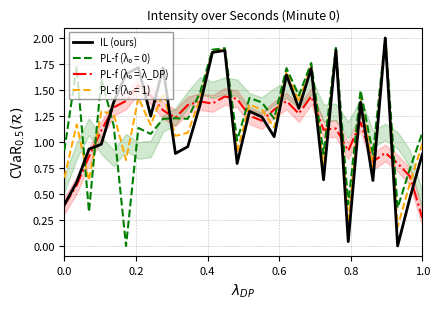

How many lines are shown in the chart?

2